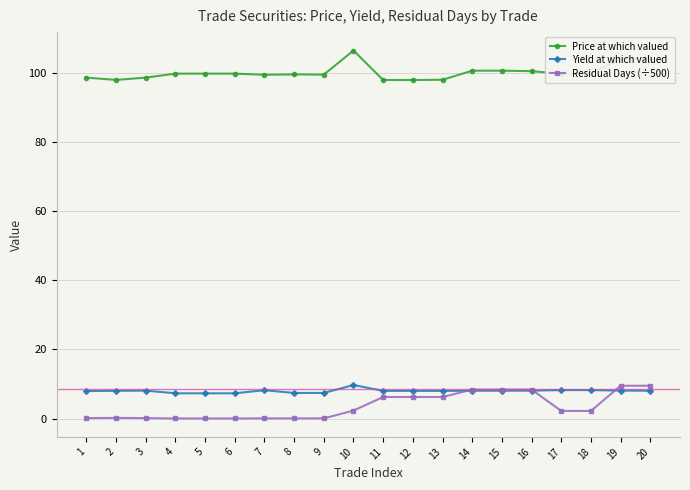

True or false: Residual Days (÷500) has more than 0 points higher than both neighbors.

True